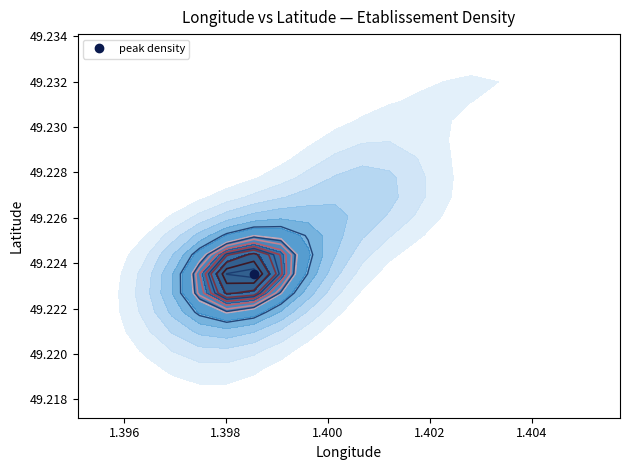

How many categories are shown in the chart?

40